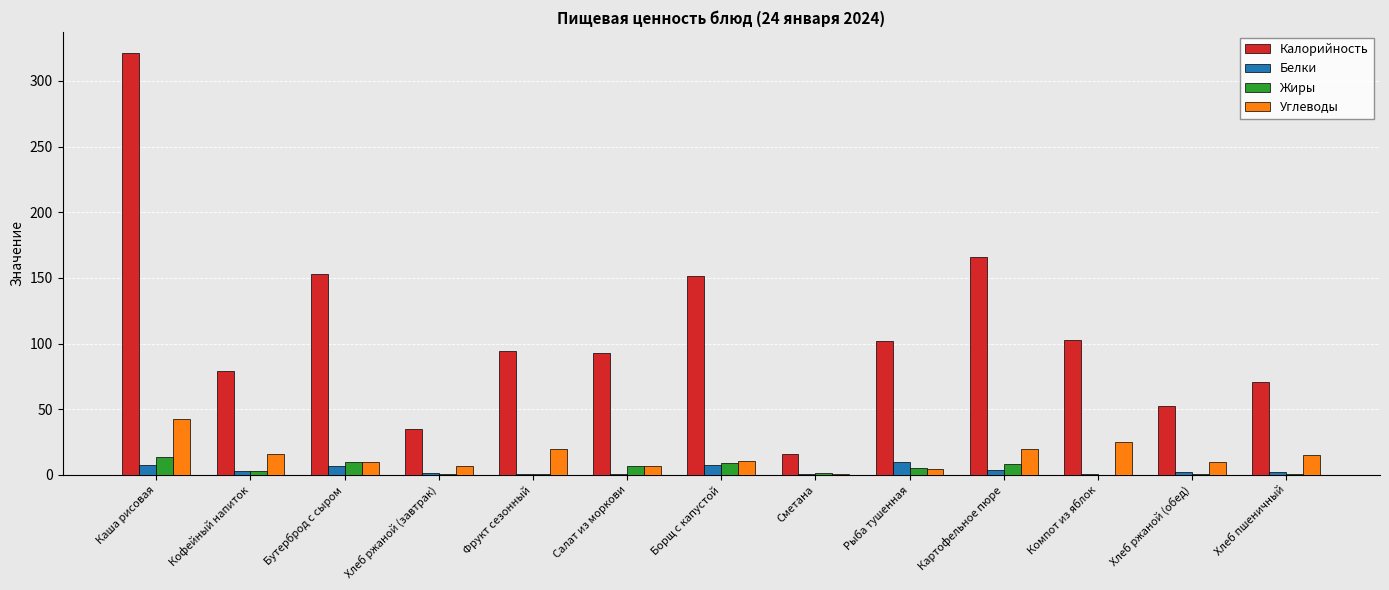

Which label corresponds to the largest value in the chart?

Каша рисовая